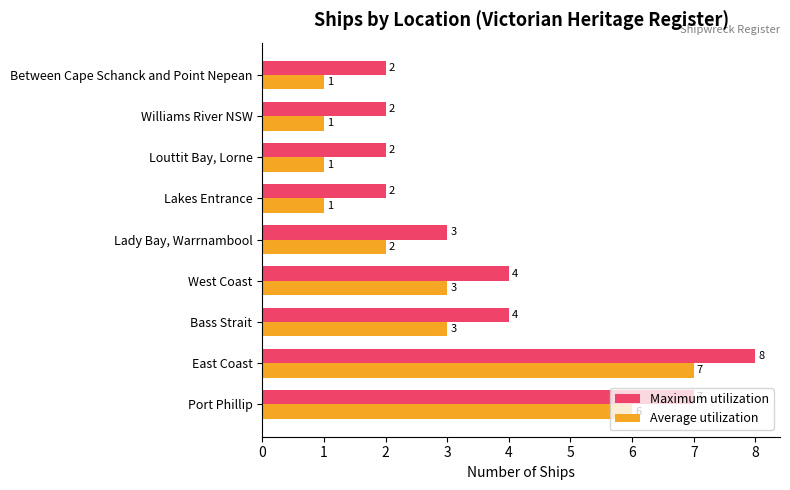

The Maximum utilization series shows 8 at East Coast. True or false?

True